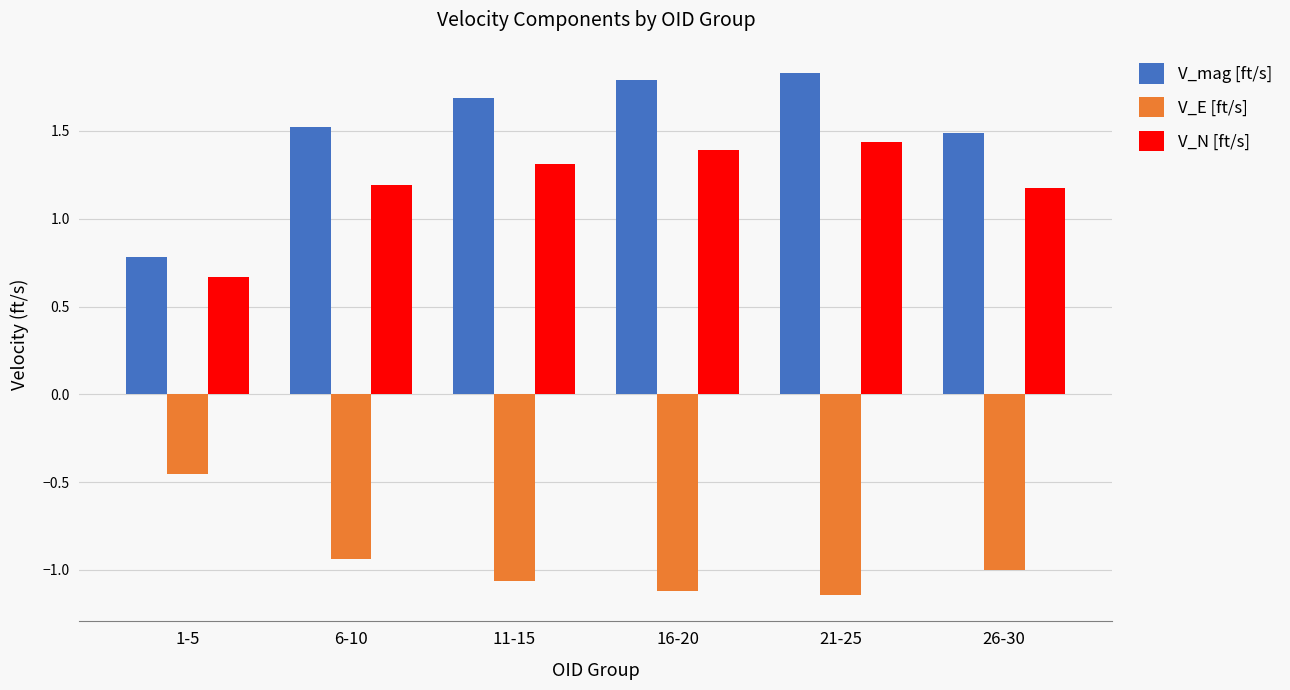

What are all the series names shown in the legend?

V_mag [ft/s], V_E [ft/s], V_N [ft/s]